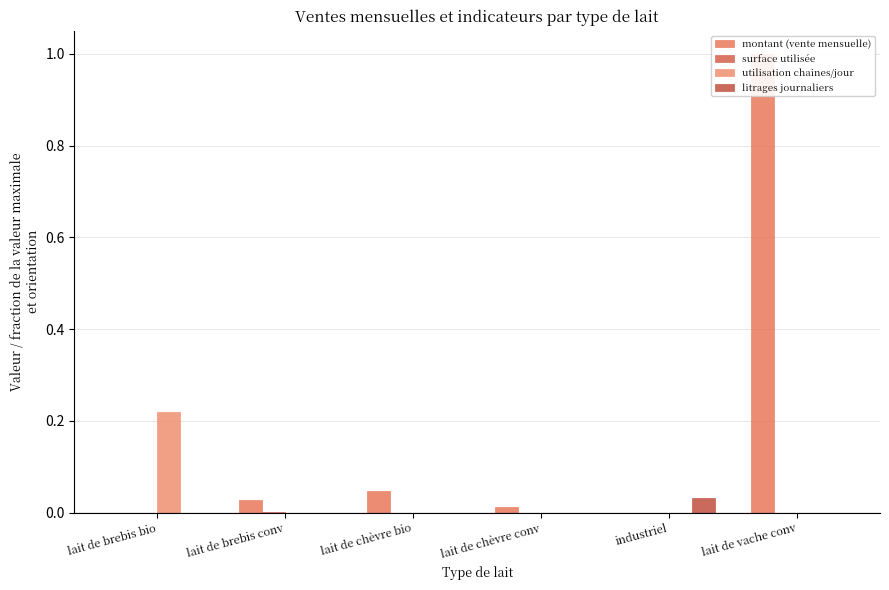

At which category does the chart reach its peak across all series?

lait de vache conv